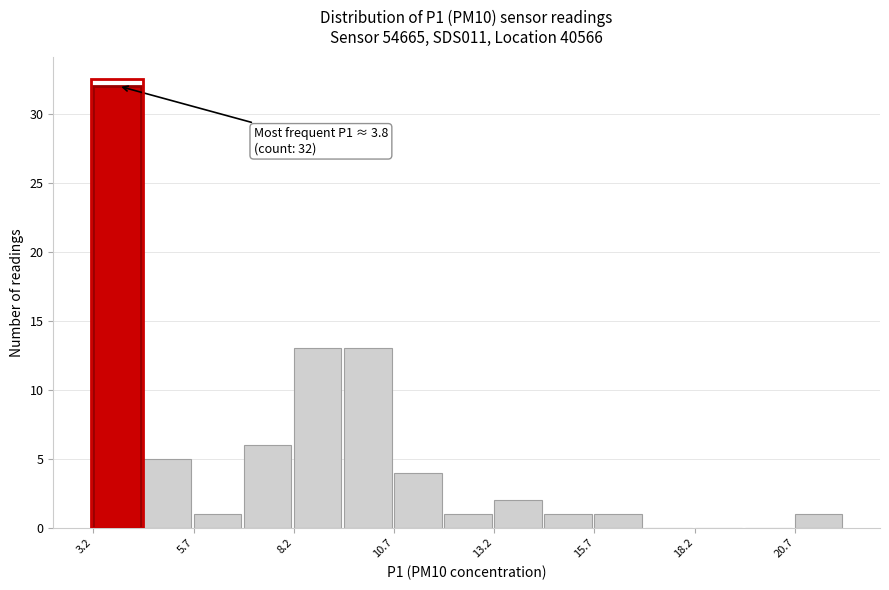

Read against the x-axis, roughly where is the centre of the tallest bar?

4.0